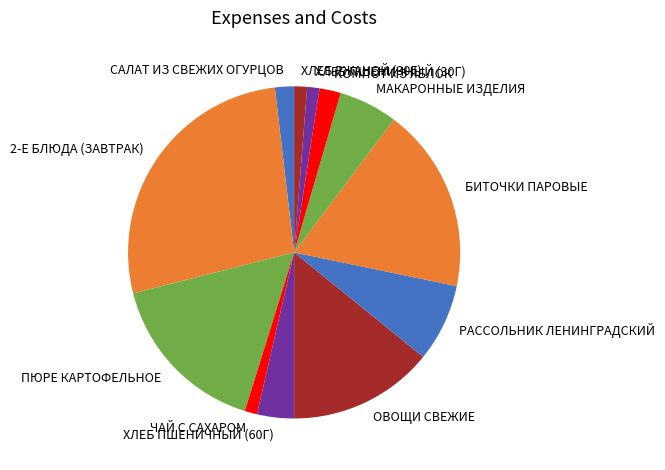

Which has a higher value, ПЮРЕ КАРТОФЕЛЬНОЕ or ХЛЕБ ПШЕНИЧНЫЙ (60Г)?

ПЮРЕ КАРТОФЕЛЬНОЕ